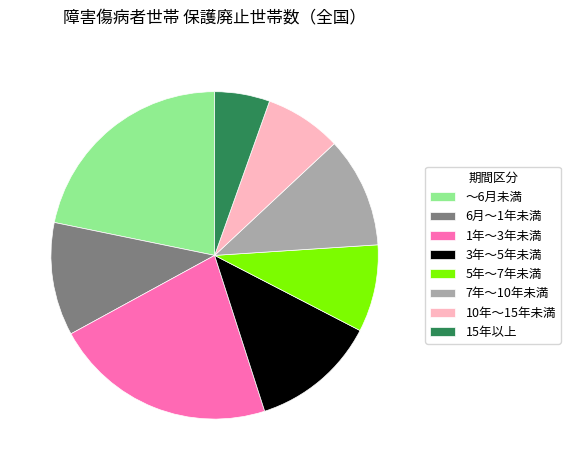

The 5年～7年未満 slice represents 9% of the pie. True or false?

True